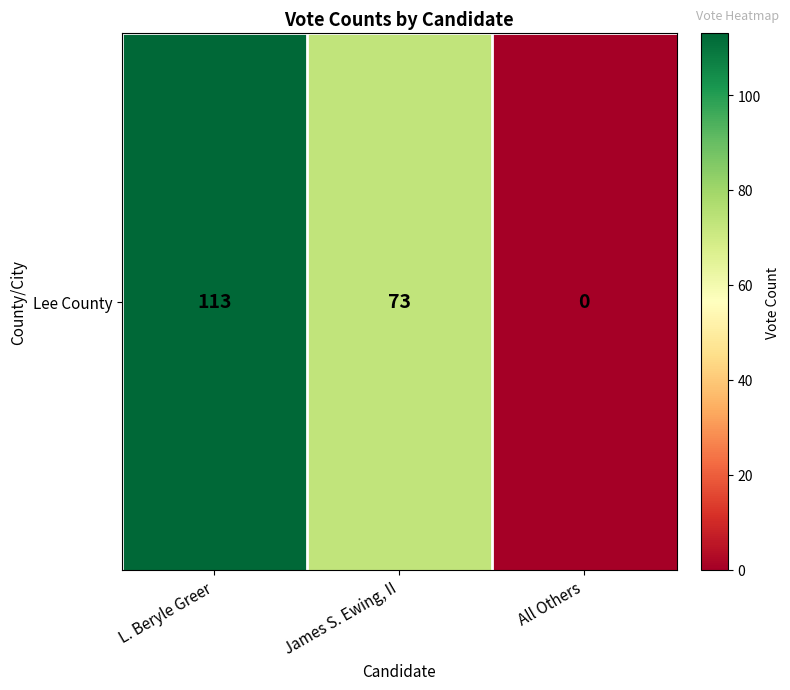

Reading left to right, what are all the values shown in this chart?

113	73	0